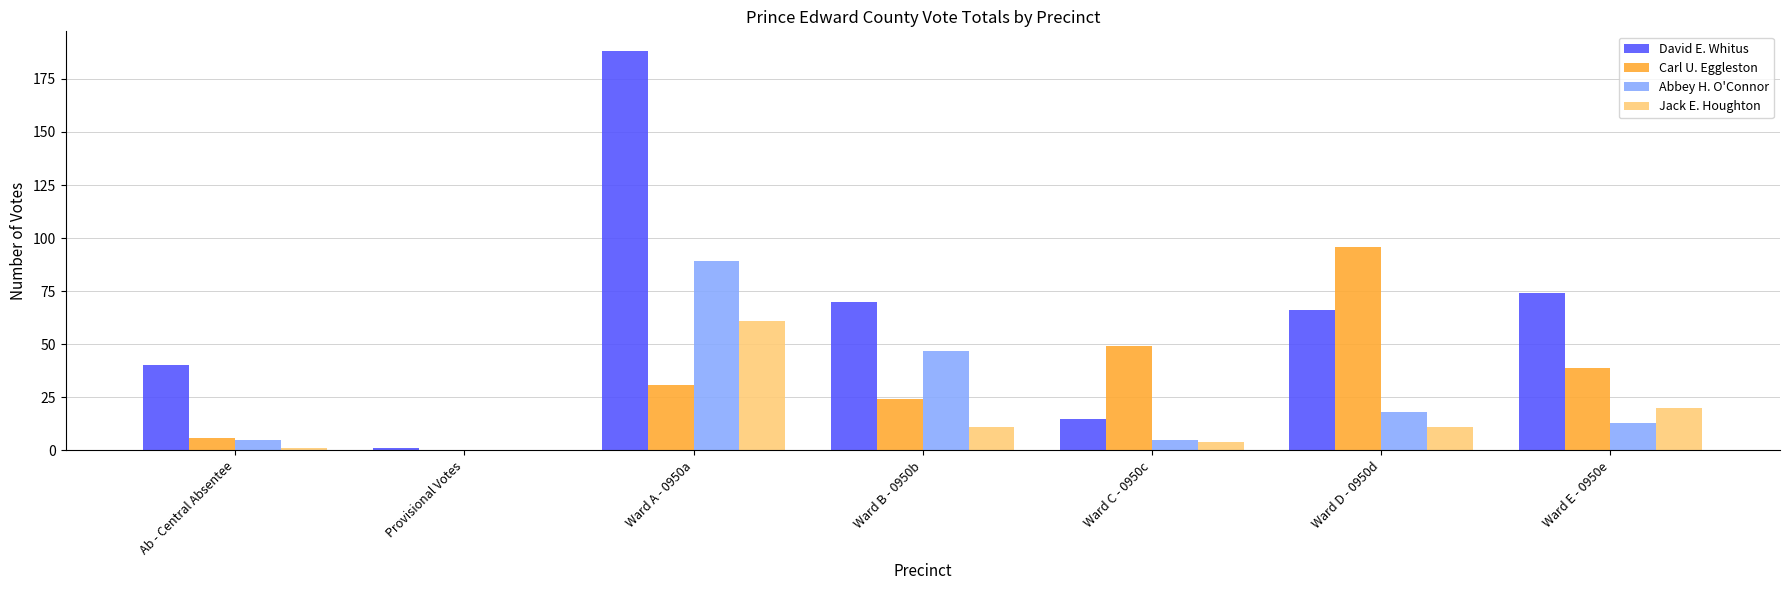

Reading left to right, list all the values displayed in this chart.

David E. Whitus: 40	1	188	70	15	66	74
Carl U. Eggleston: 6	0	31	24	49	96	39
Abbey H. O'Connor: 5	0	89	47	5	18	13
Jack E. Houghton: 1	0	61	11	4	11	20